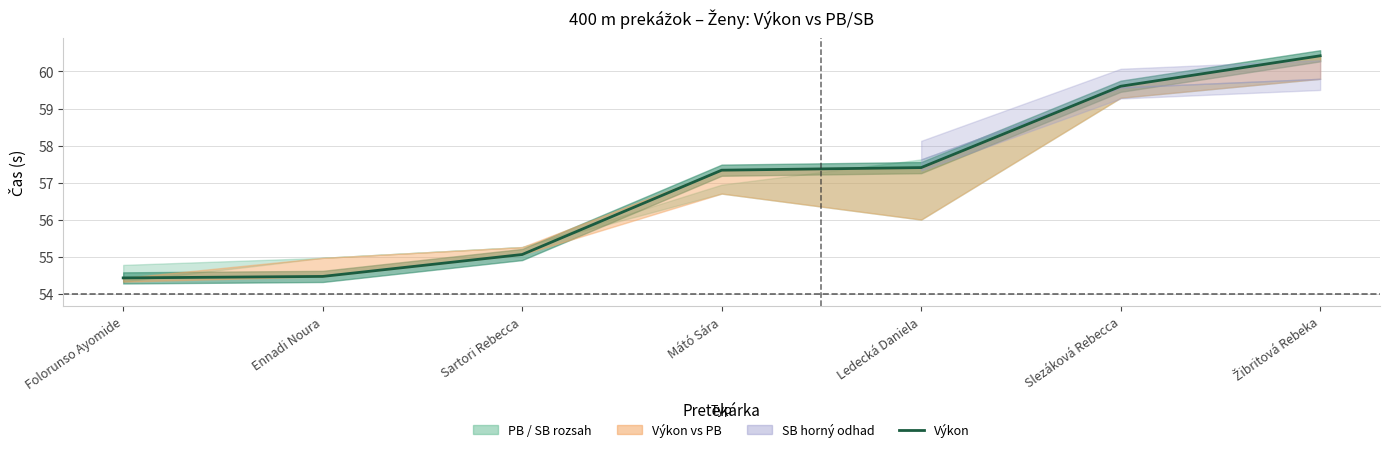

Is it true that the value at Žibritová Rebeka is 60.4?

True